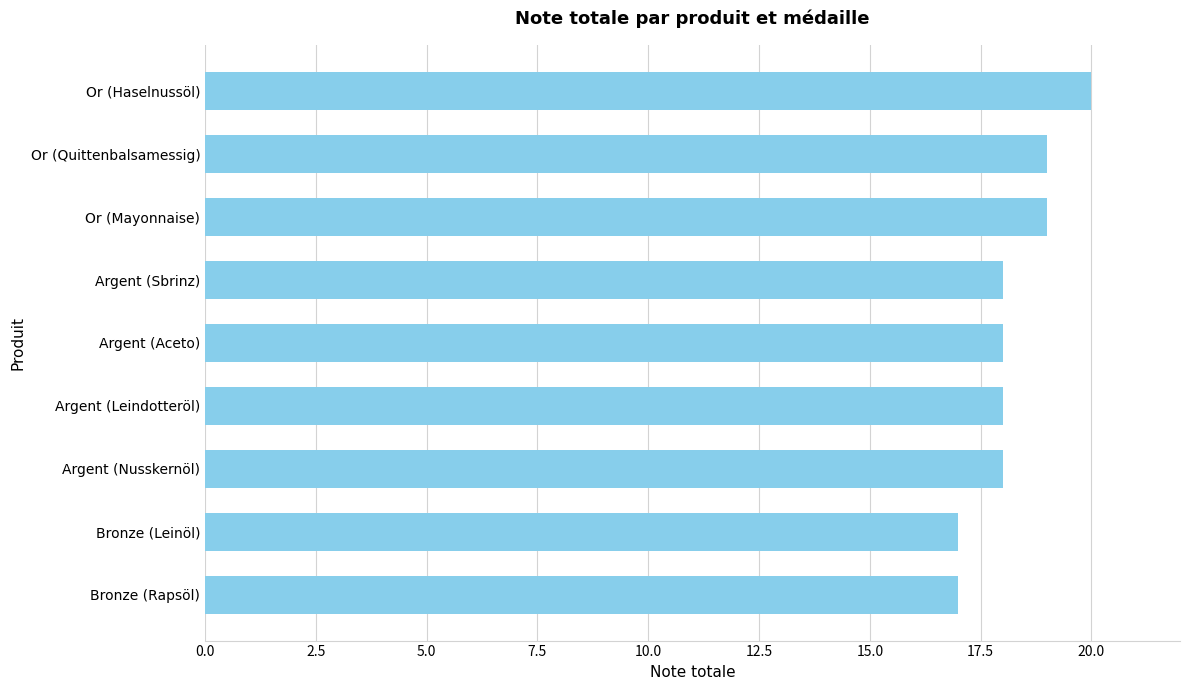

Reading top to bottom, what are all the values shown in this chart?

20	19	19	18	18	18	18	17	17